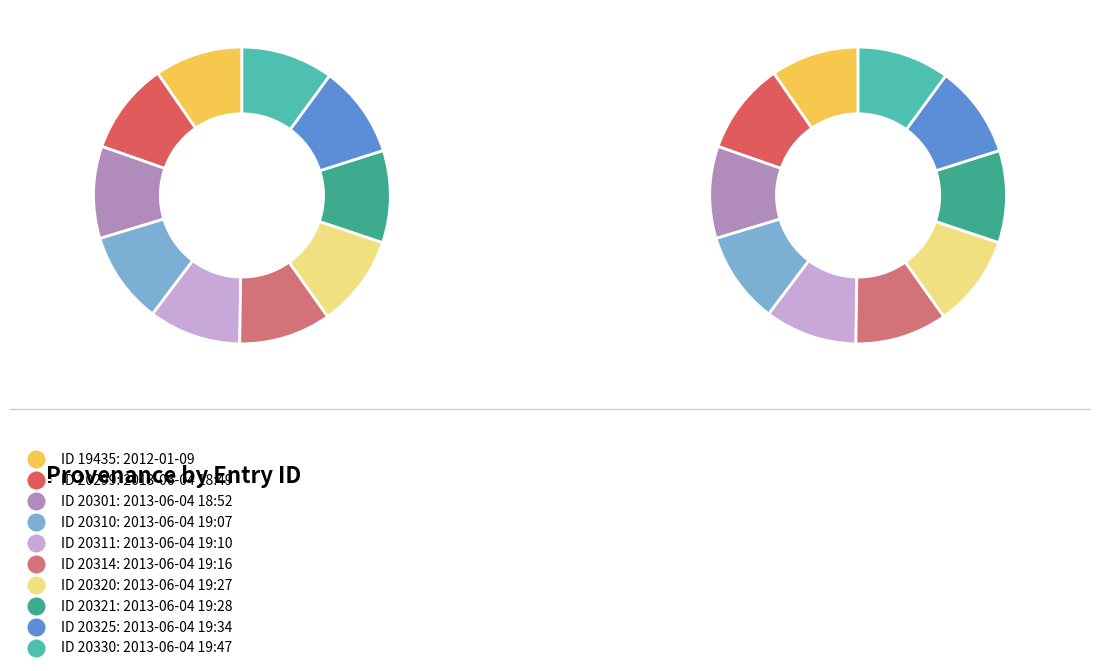

Between 2013-06-04 18:52 and 2012-01-09, which is larger?

2013-06-04 18:52